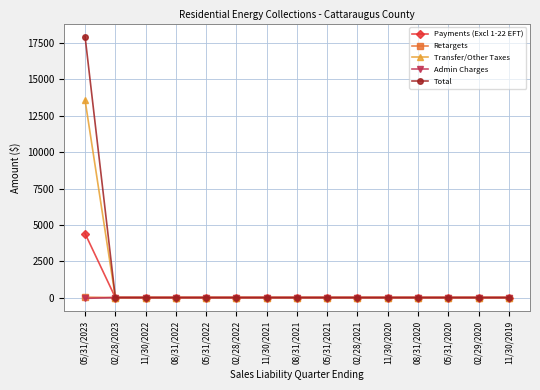

Is it true that Transfer/Other Taxes equals 5820.6 at 11/30/2021?

False